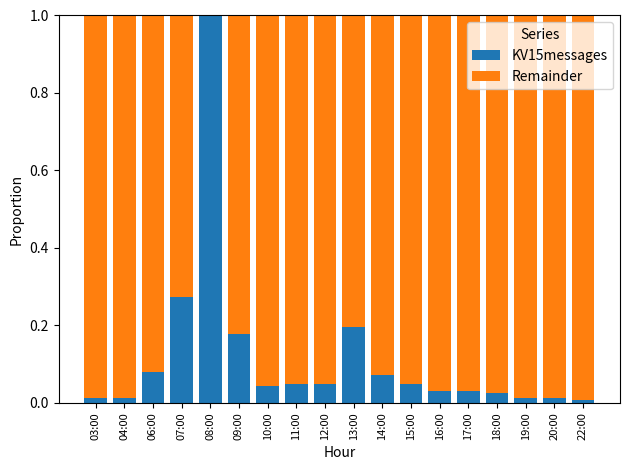

The KV15messages series shows 0.1 at 16:00. True or false?

False